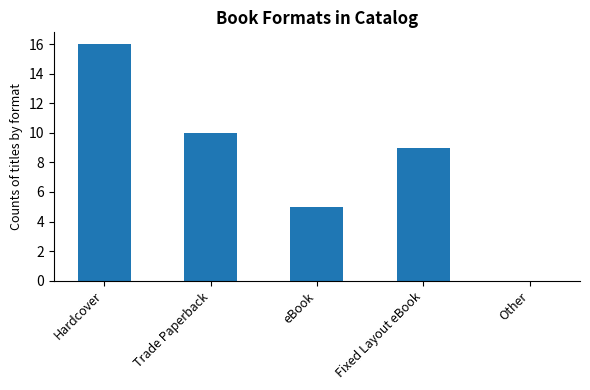

Is it true that the value at Other is 0?

True